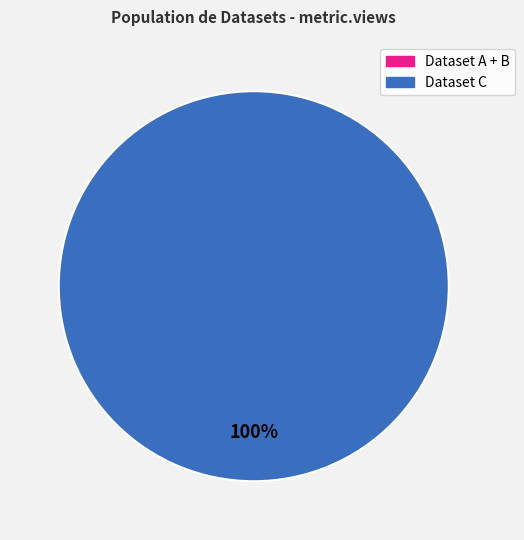

What percentage is the 5ae9e15fc8d8c9146b44cd1b slice, to the nearest percent?

100%